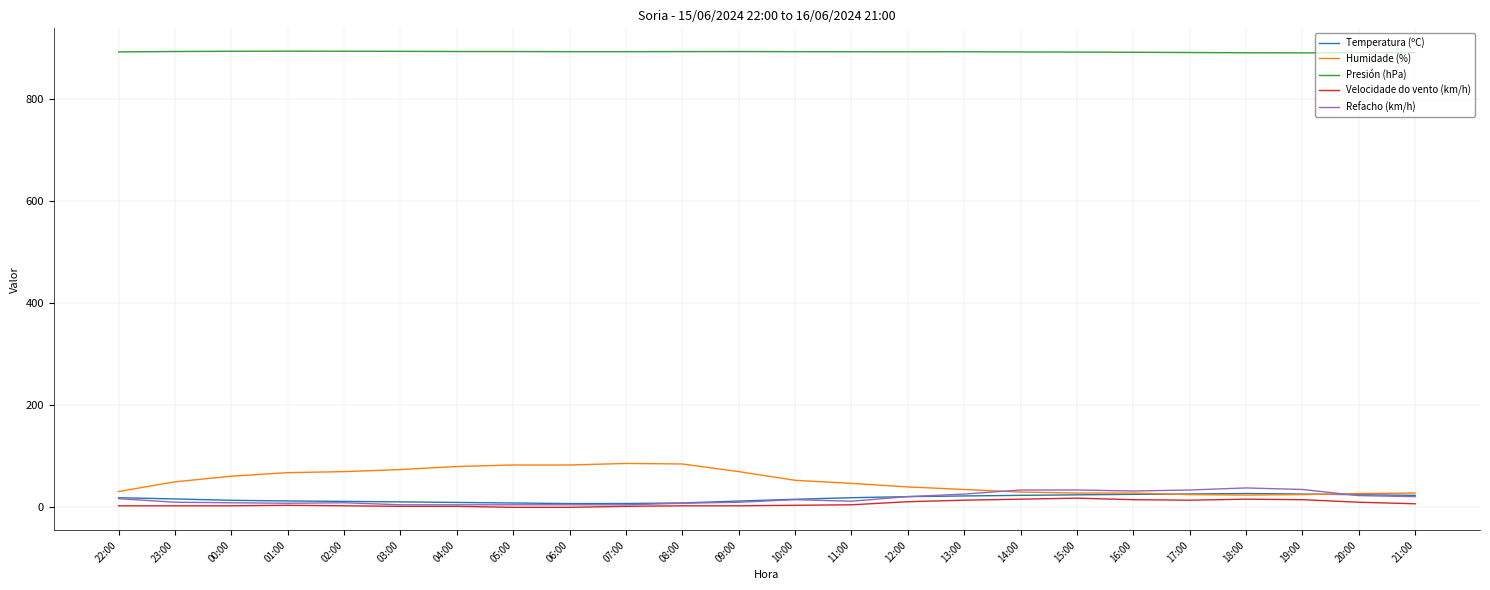

True or false: Humidade (%) and Presión (hPa) cross at least once.

False